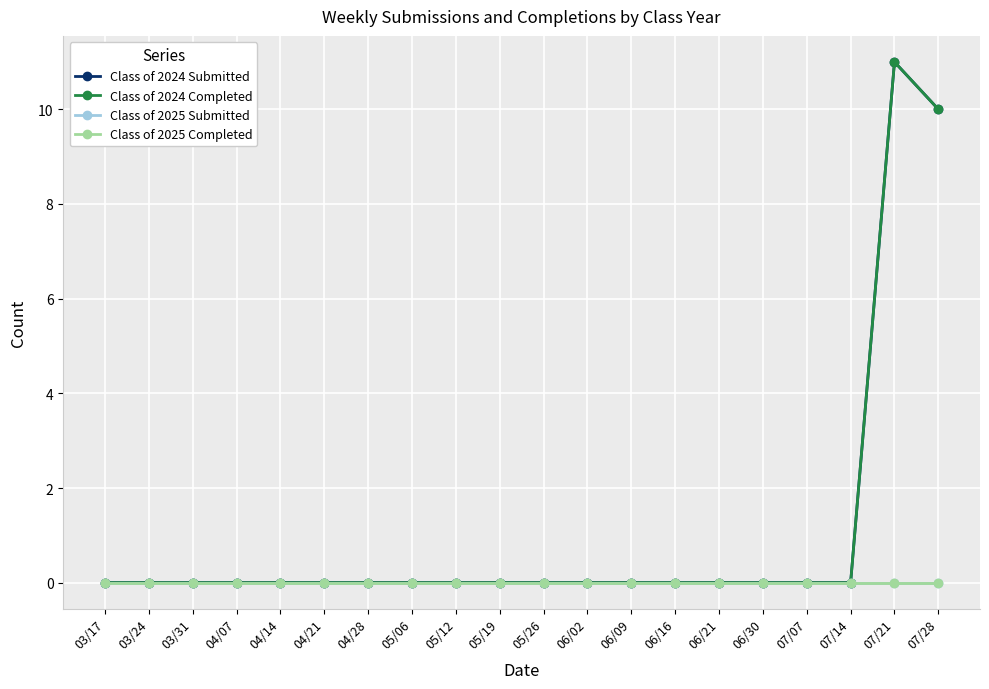

True or false: Class of 2025 Completed and Class of 2024 Submitted cross at least once.

False